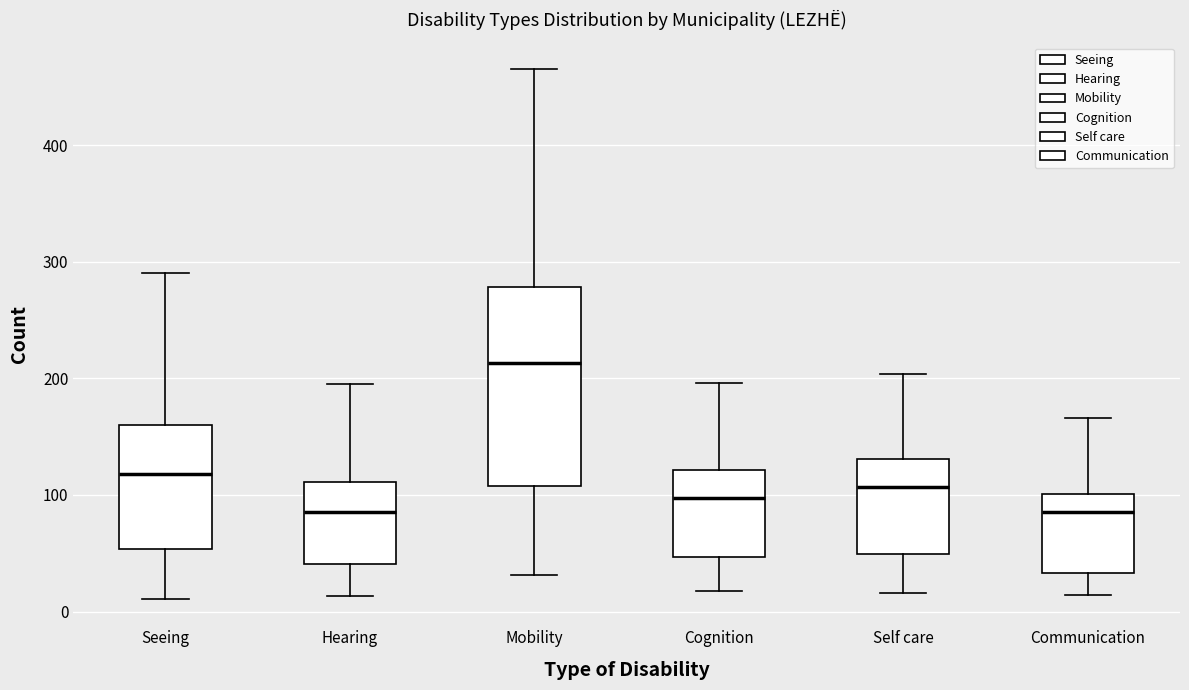

Reading left to right, read every box against the y-axis: the position of its median line, the range the box covers, and the ends of its whiskers. The values are not printed on the chart, so give them approximately, as read against the axis.

Seeing: median 120, box 50 to 160, whiskers 10 to 290
Hearing: median 90, box 40 to 110, whiskers 10 to 200
Mobility: median 210, box 110 to 280, whiskers 30 to 470
Cognition: median 100, box 50 to 120, whiskers 20 to 200
Self care: median 110, box 50 to 130, whiskers 20 to 200
Communication: median 90, box 30 to 100, whiskers 10 to 170